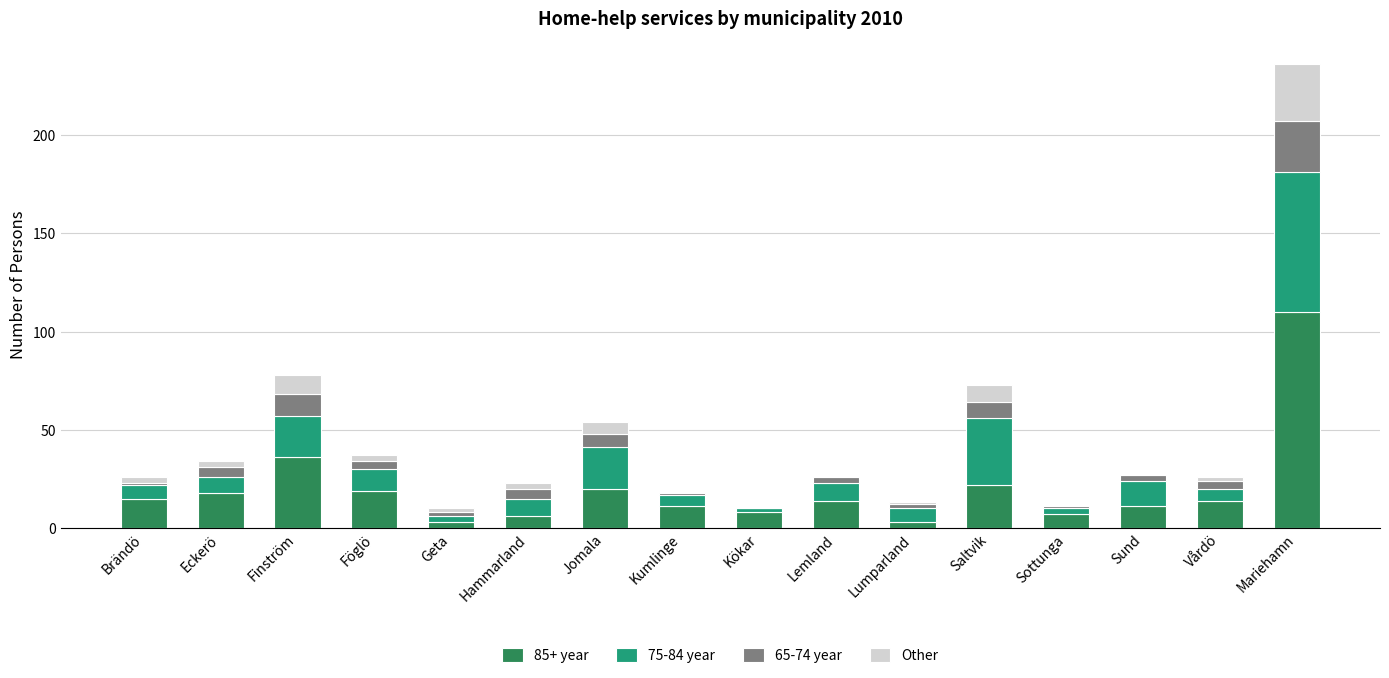

Is it true that 85+ year equals 14 at Lemland?

True